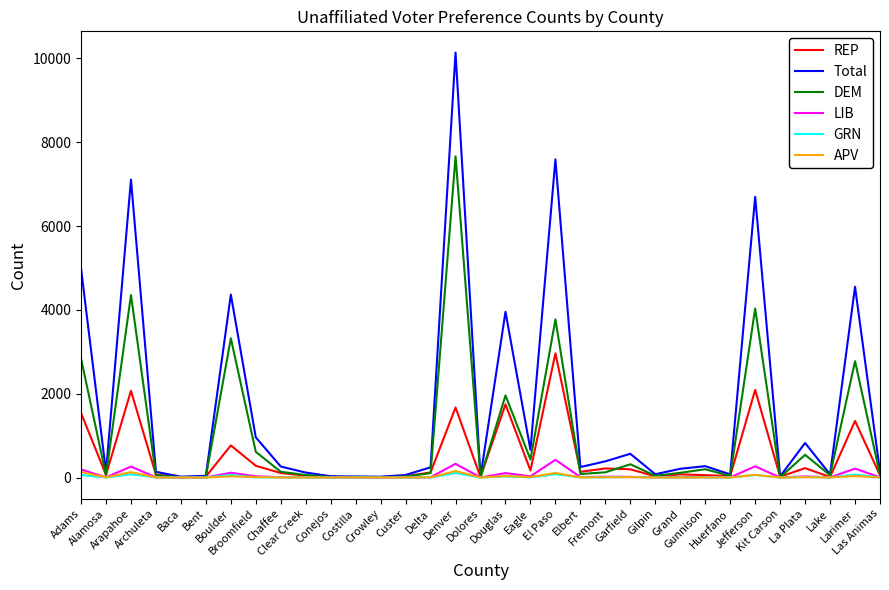

What is the maximum value for LIB?

422